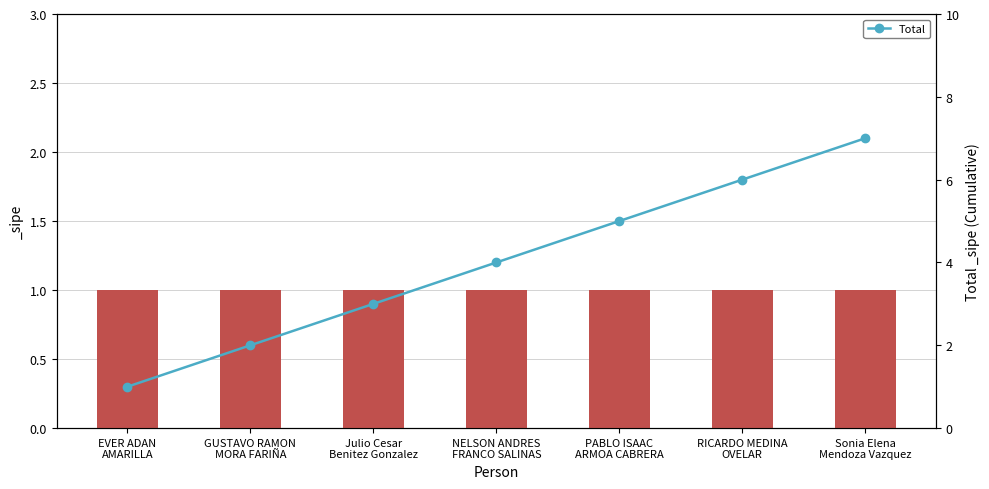

Reading right to left, extract all data points from this chart.

7	6	5	4	3	2	1